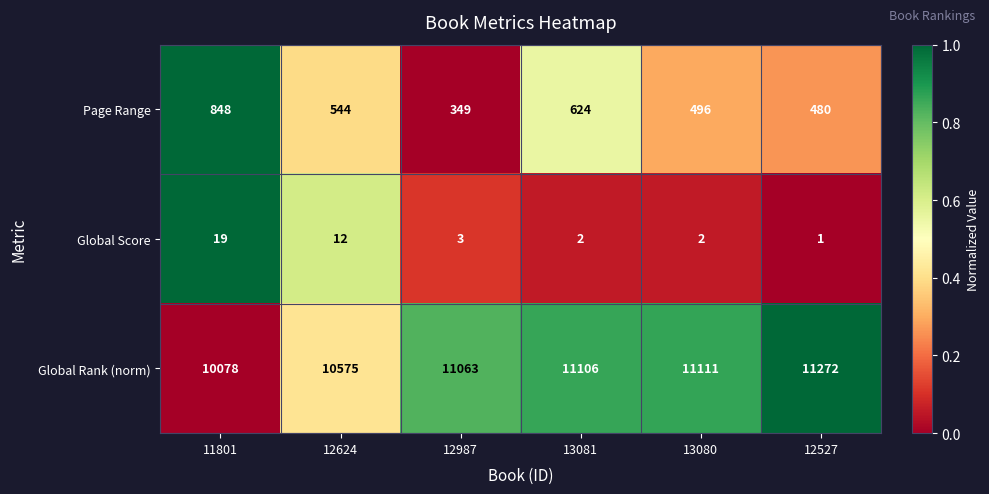

Reading right to left, what are all the values shown in this chart?

Page Range: 12527=480	13080=496	13081=624	12987=349	12624=544	11801=848
Global Score: 12527=1	13080=2	13081=2	12987=3	12624=12	11801=19
Global Rank (norm): 12527=11272	13080=11111	13081=11106	12987=11063	12624=10575	11801=10078